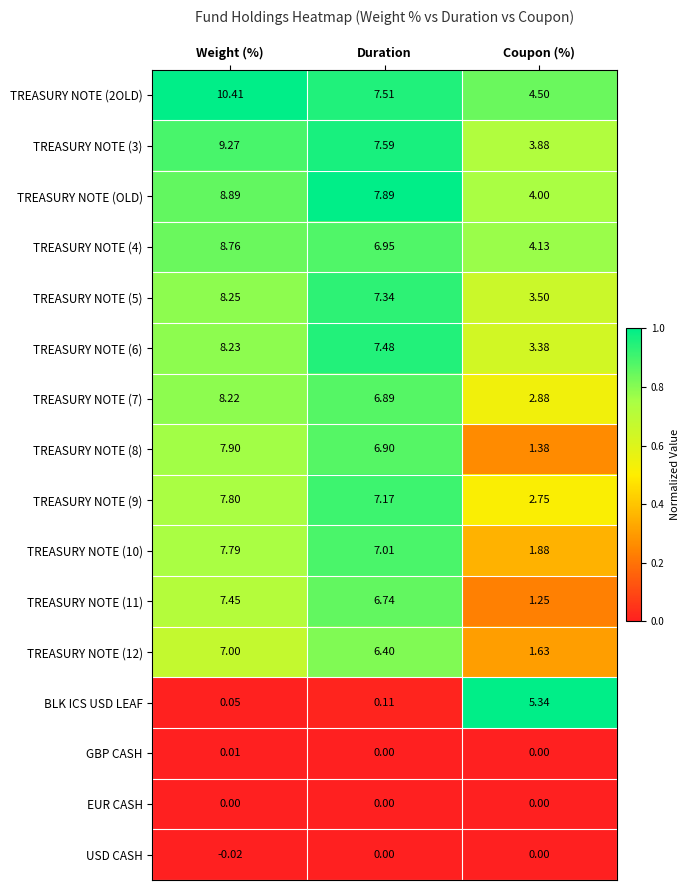

Which category has the lowest value in the TREASURY NOTE (9) series?

Coupon (%)